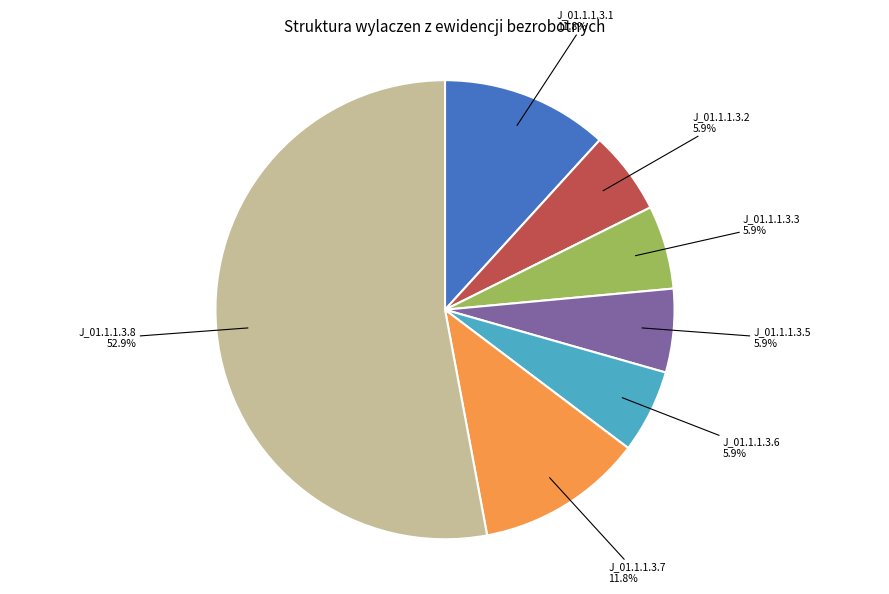

Between J_01.1.1.3.1 and J_01.1.1.3.5, which is larger?

J_01.1.1.3.1